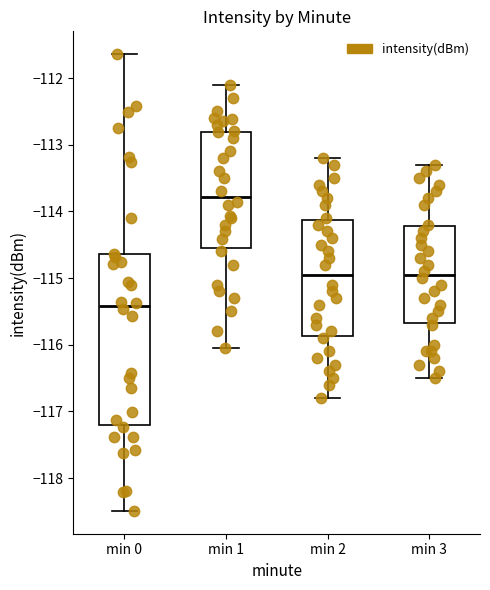

Comparing the boxes themselves (not the whiskers), which one is the tallest?

min 0